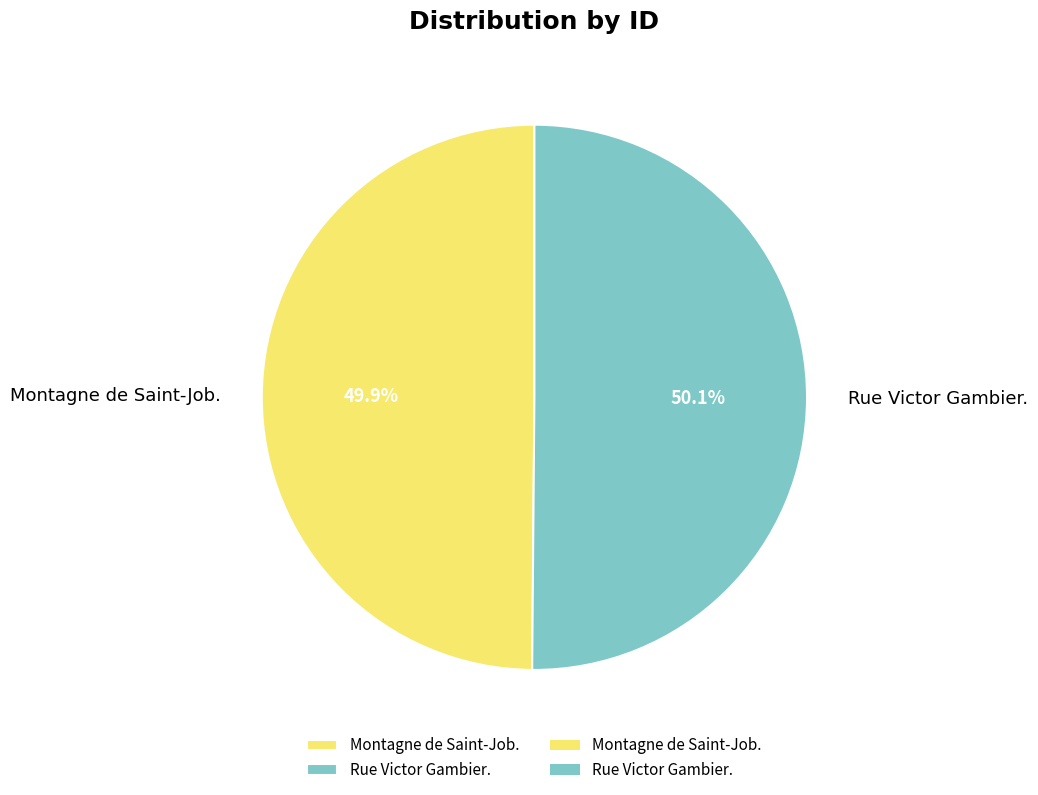

Approximately how many times larger is the value at Rue Victor Gambier. compared to Montagne de Saint-Job.?

1.0